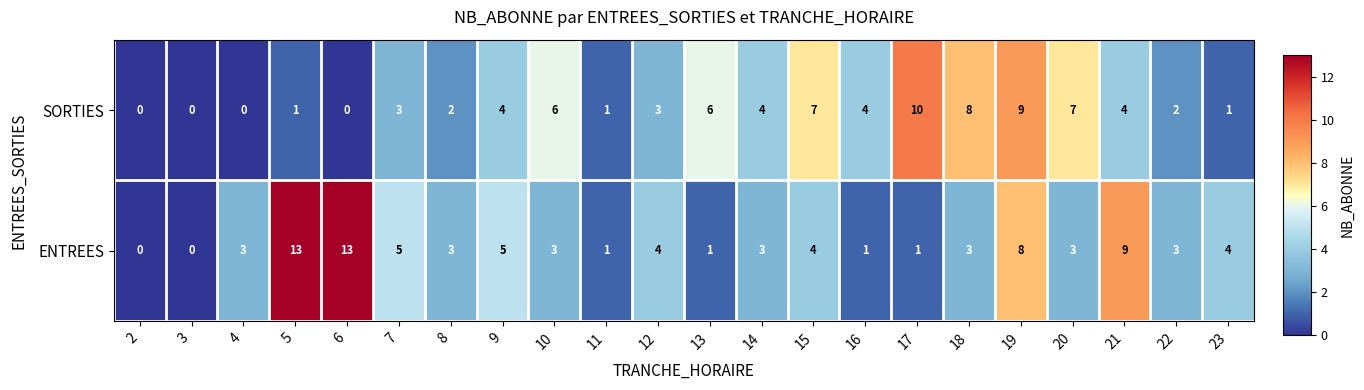

Between 9 and 16, which series saw the biggest shift?

ENTREES